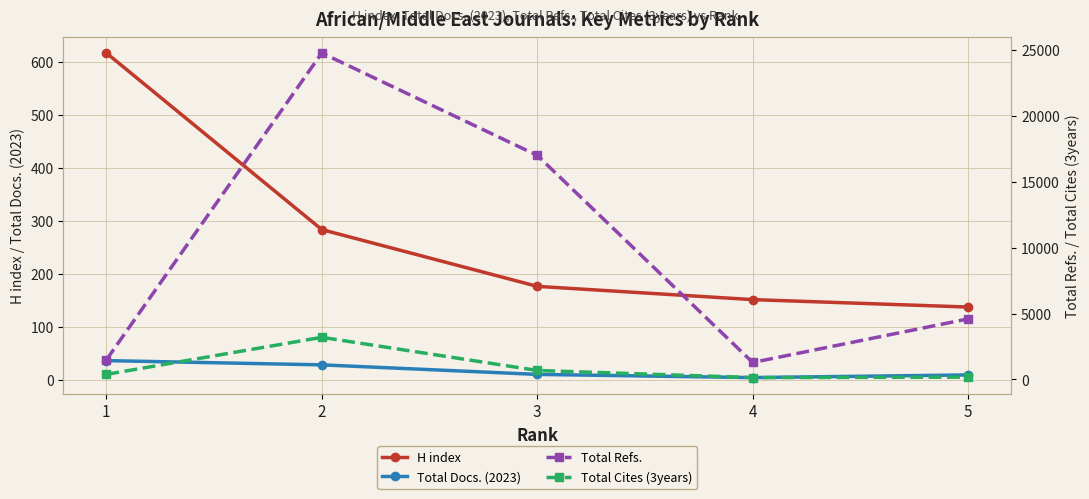

Which category has the highest value in the Total Refs. series?

2